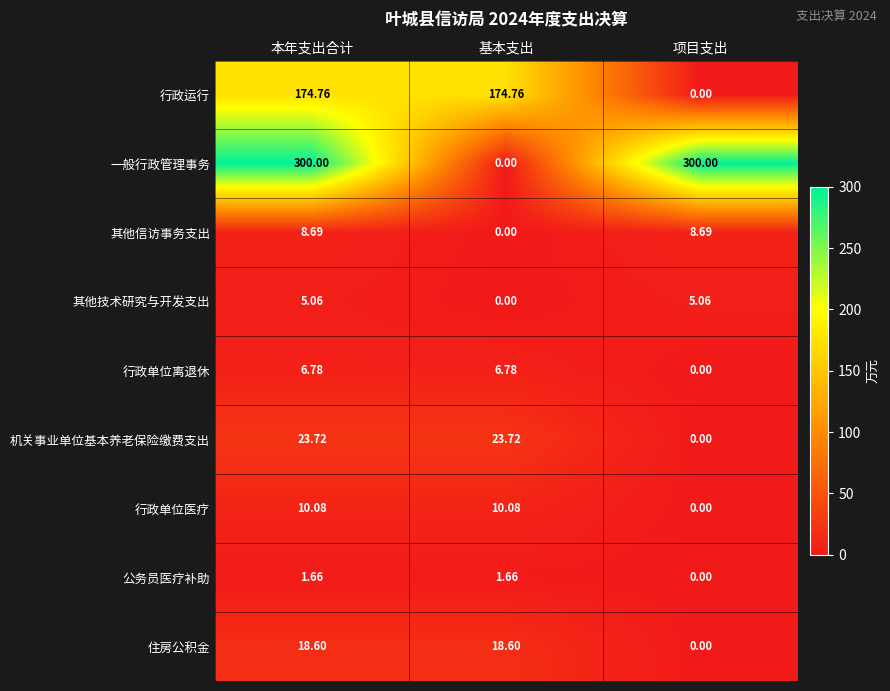

At which label is 机关事业单位基本养老保险缴费支出 closest to 11?

项目支出